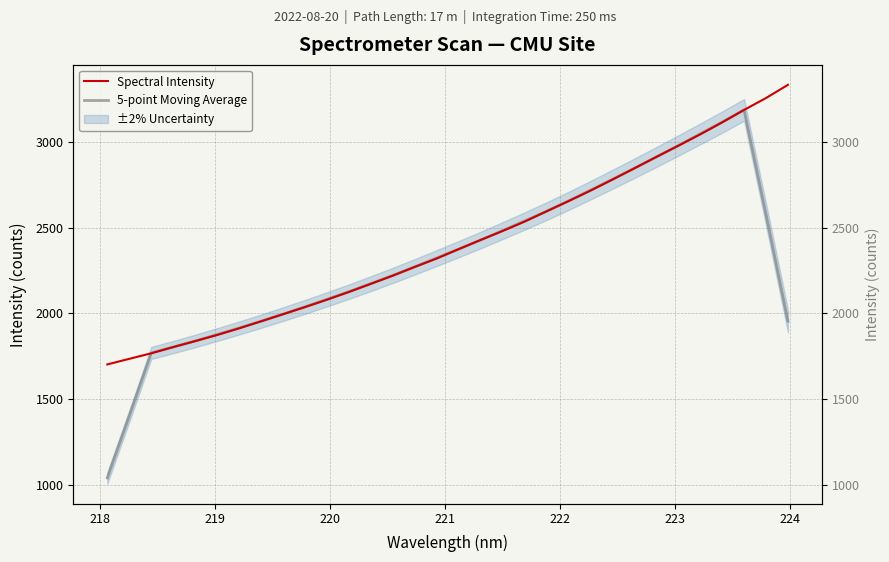

Is it true that 5-point Moving Average equals 3471.5 at 12?

False